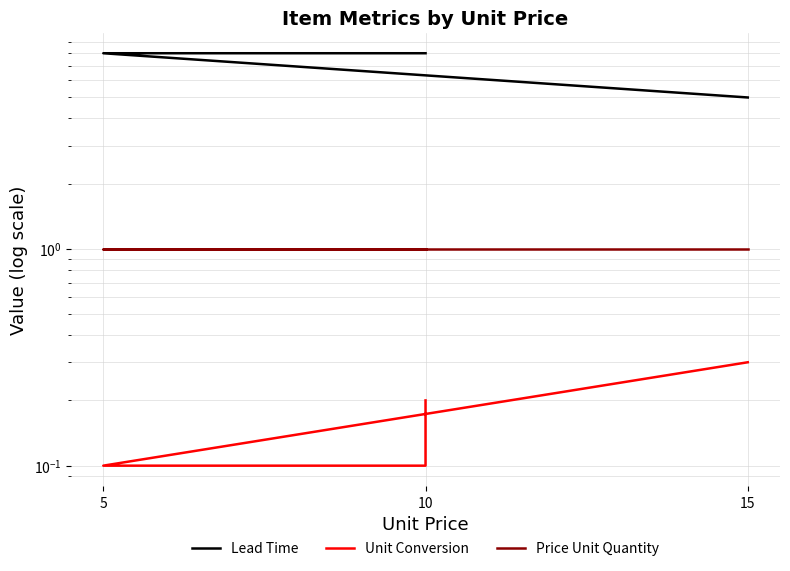

Is the value of Unit Conversion at 10 greater than the value of Lead Time at 5?

No